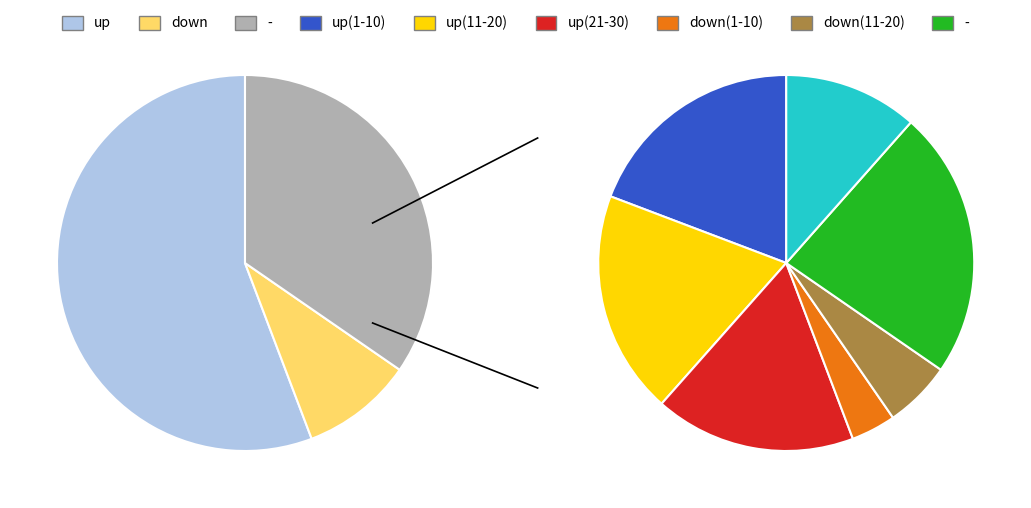

To the nearest percent, what portion does up represent?

56%